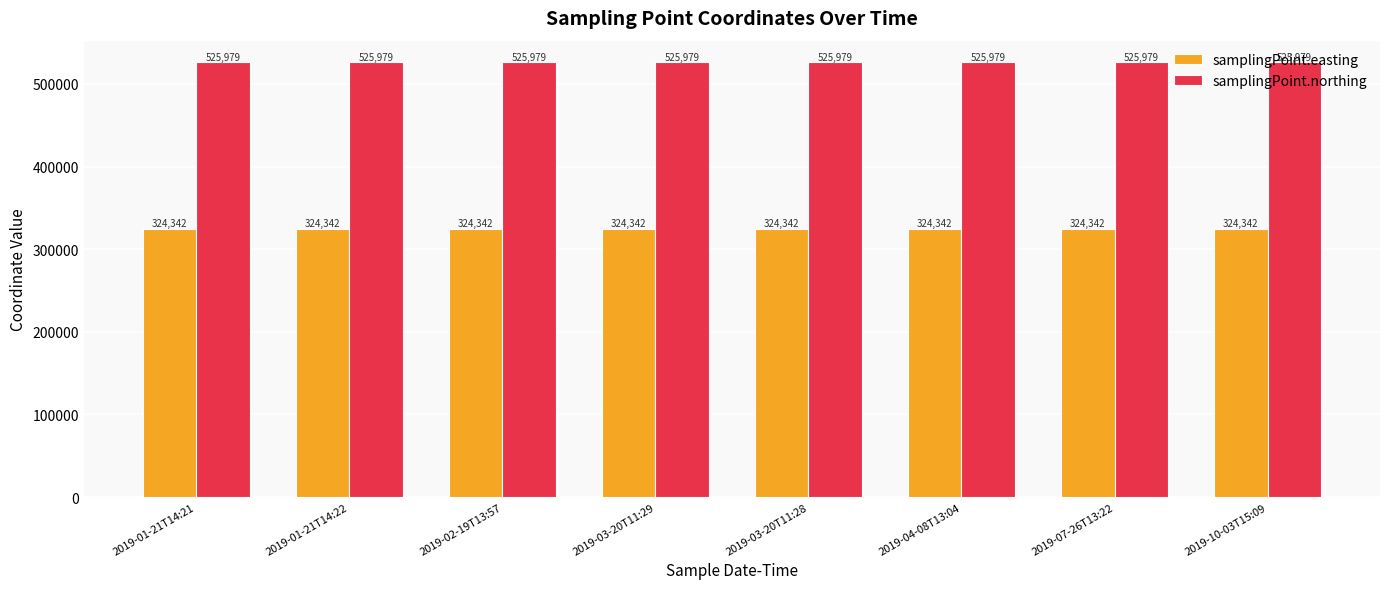

What is the difference between the highest and lowest values at 2019-10-03T15:09?

201637